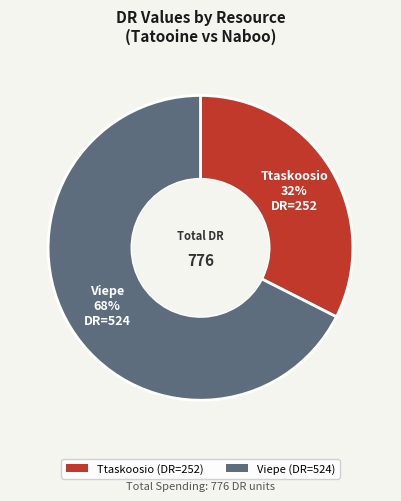

Is there a majority slice in this chart?

Yes